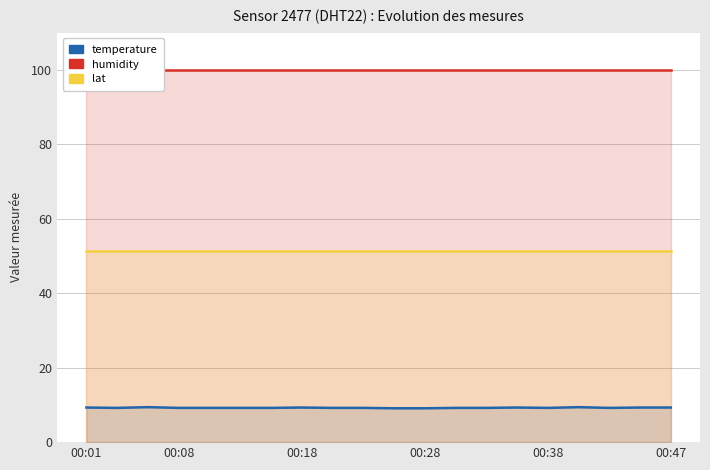

What is the spread (max minus min) of values at 17?

90.7